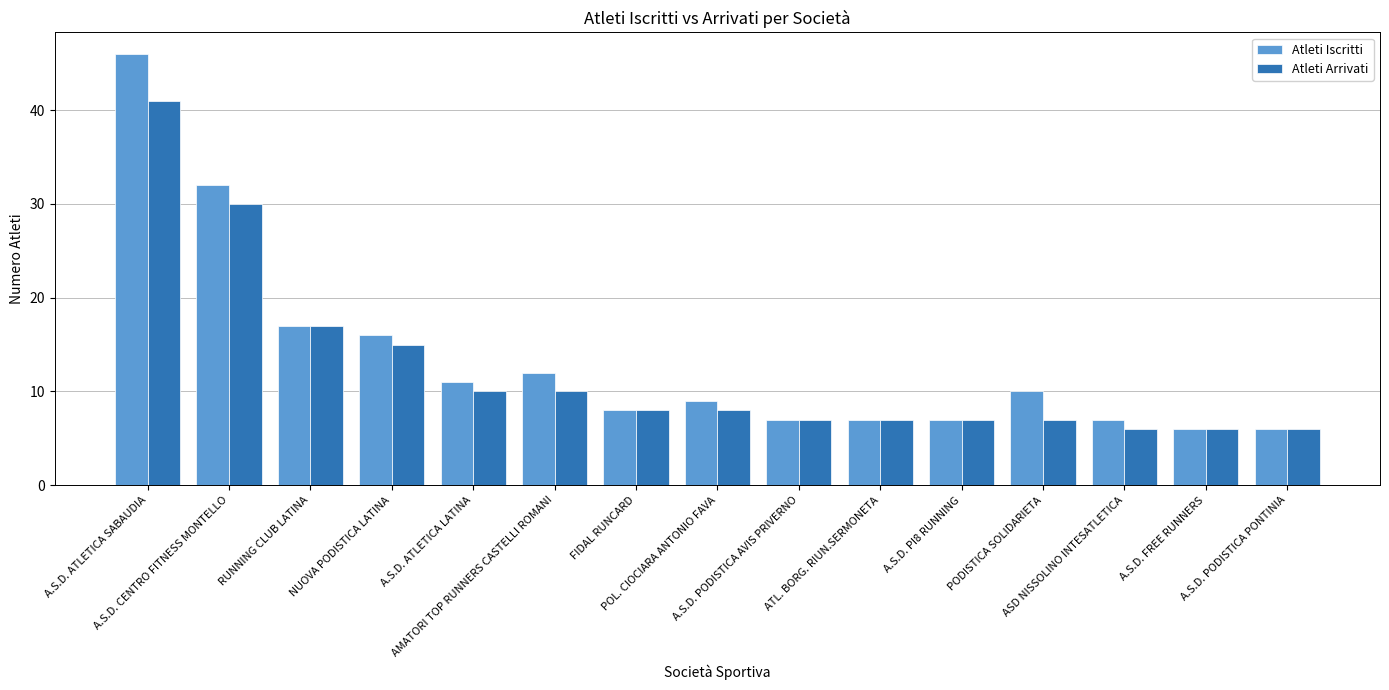

What are all the series names shown in the legend?

Atleti Iscritti, Atleti Arrivati